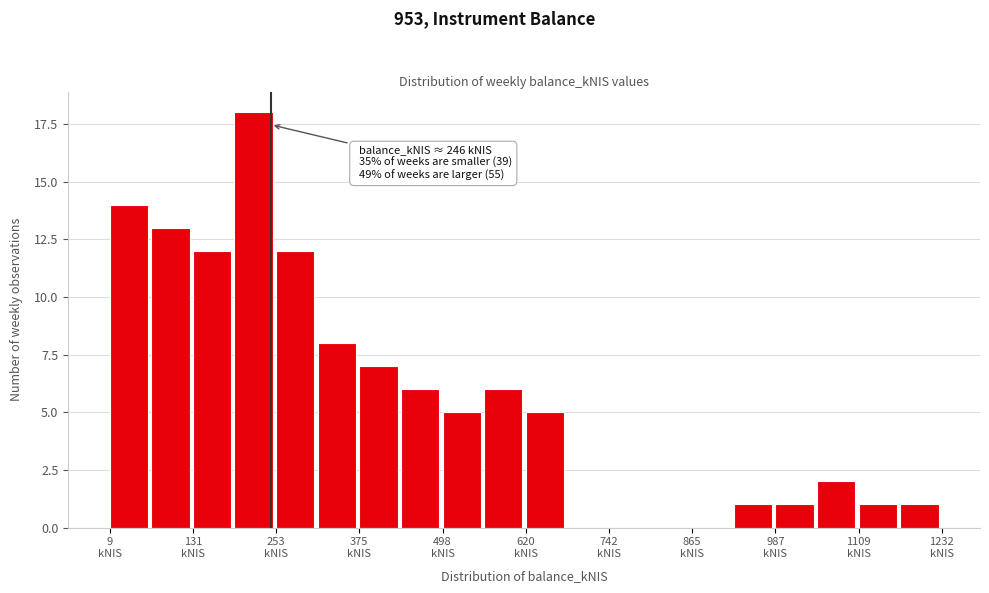

Around what value on the x-axis is the tallest bar? Give the approximate position of its centre, as read against the axis.

220